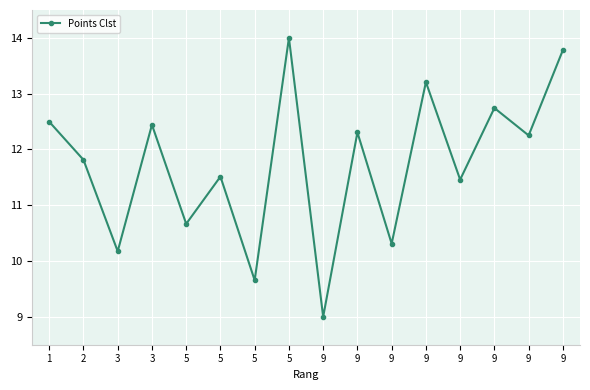

Where does the data first go above 12?

1